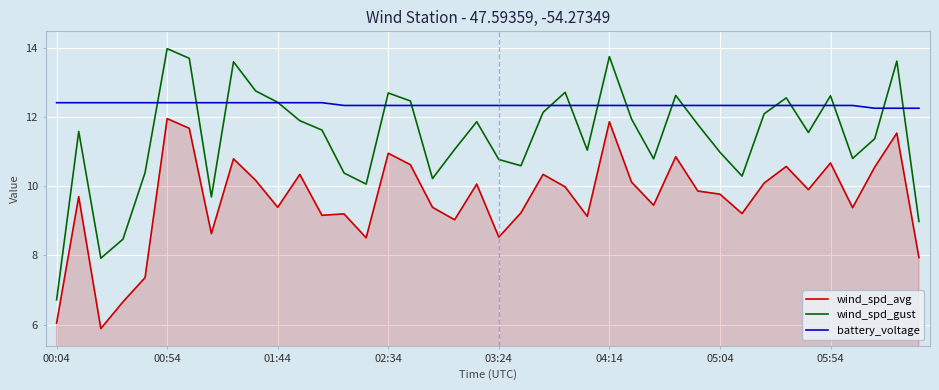

What is the minimum value shown in the chart?

5.9